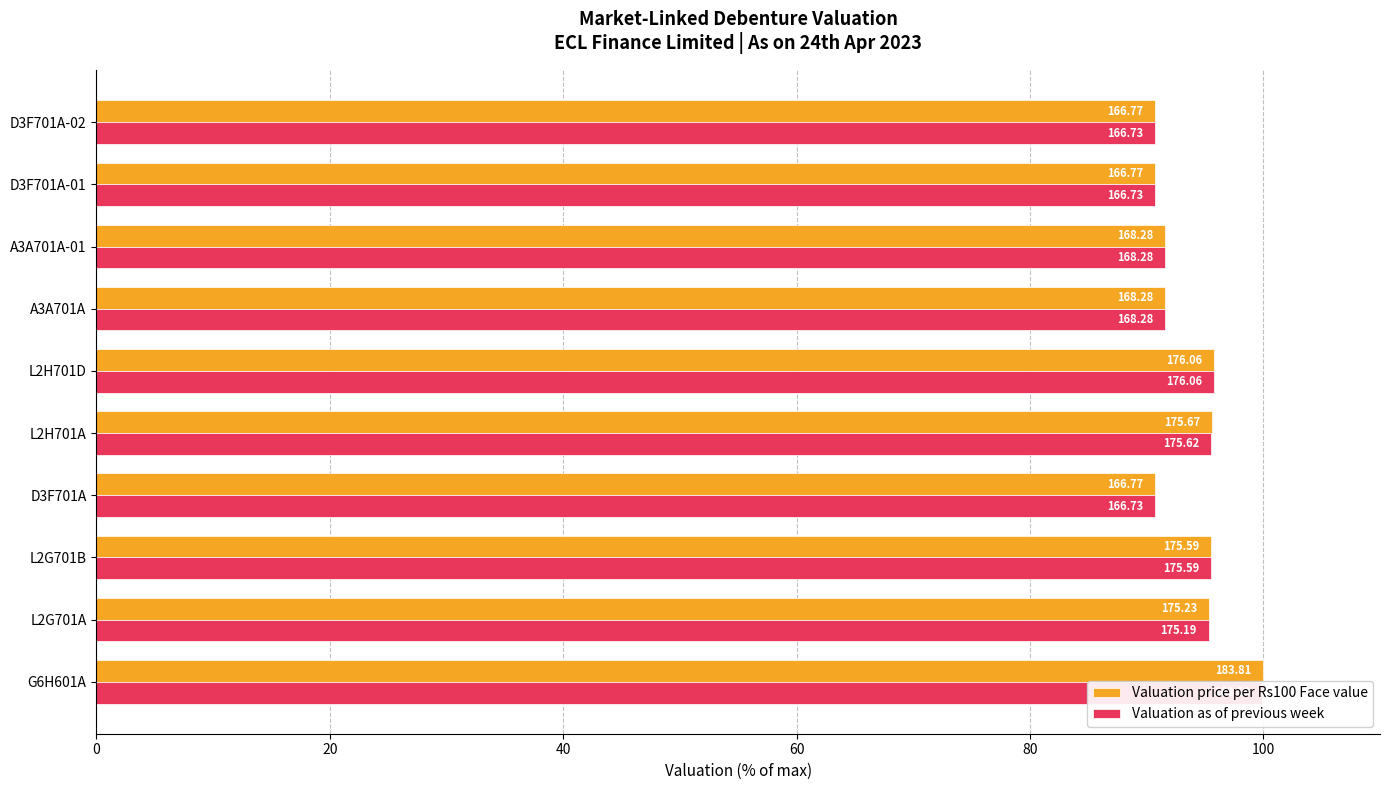

What is the average value of the Valuation price per Rs100 Face value series?

93.8